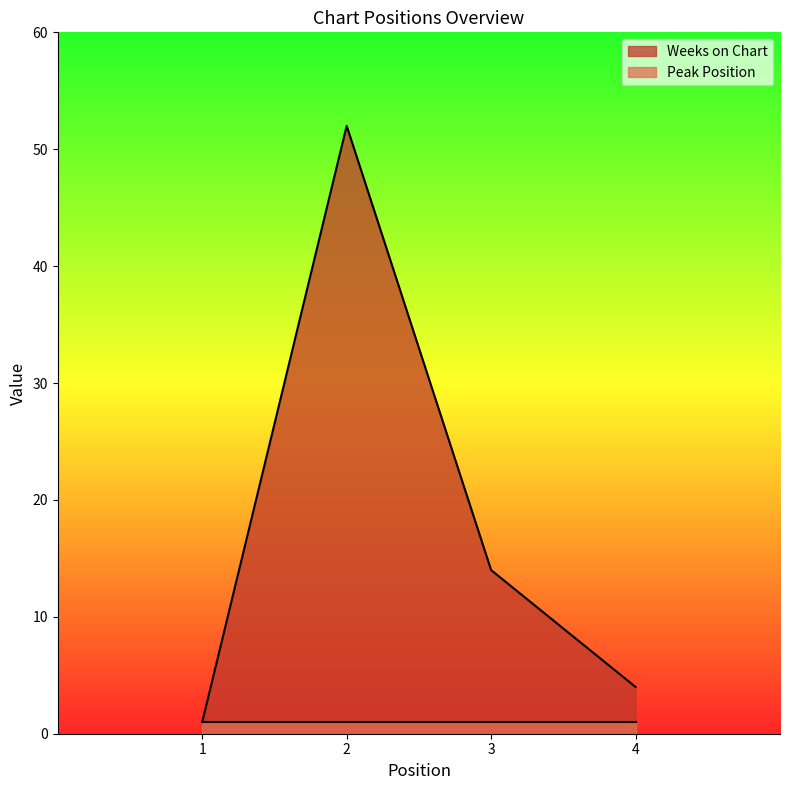

How many values are below 14?

2